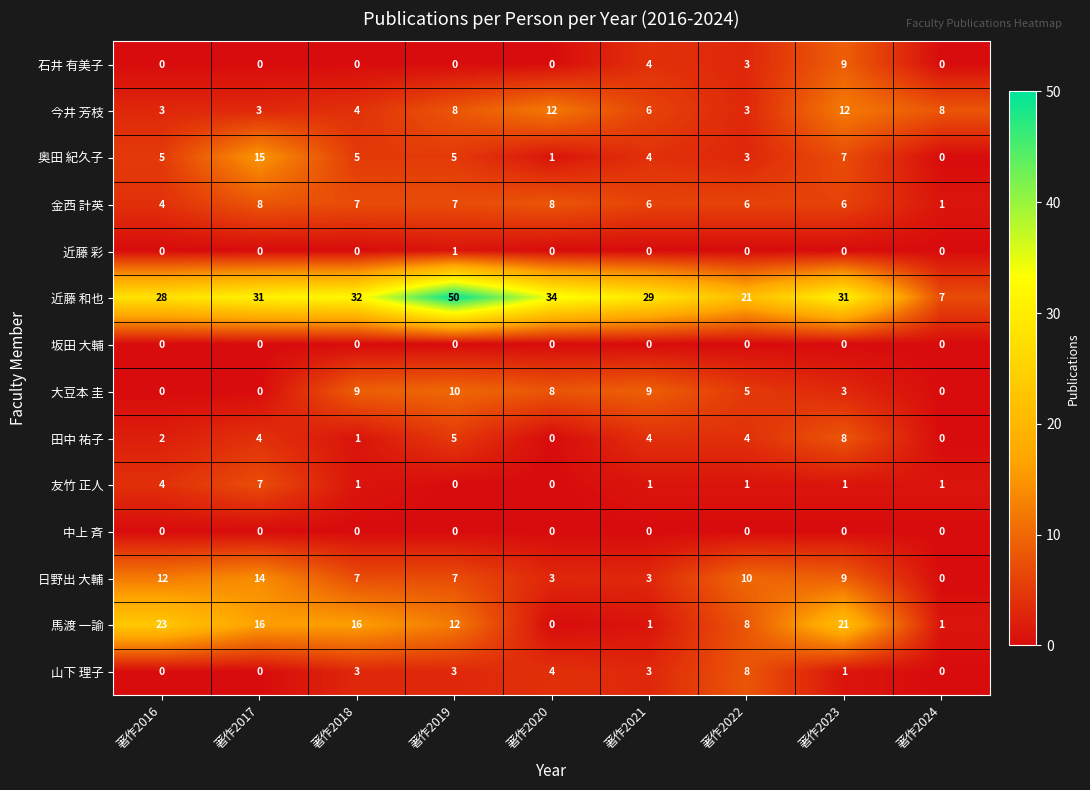

Count the number of categories in the chart.

9